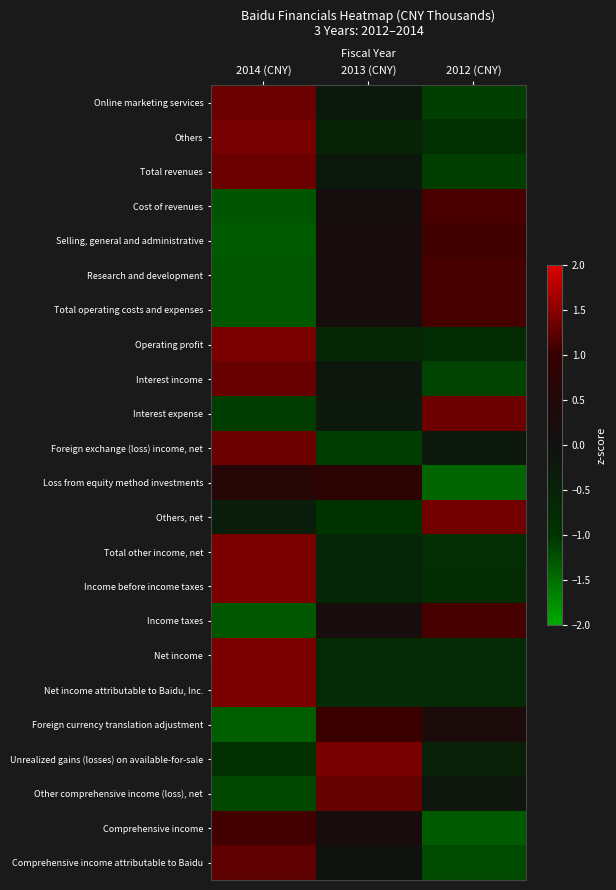

What is the total value across all series at 2014 (CNY)?

5.3